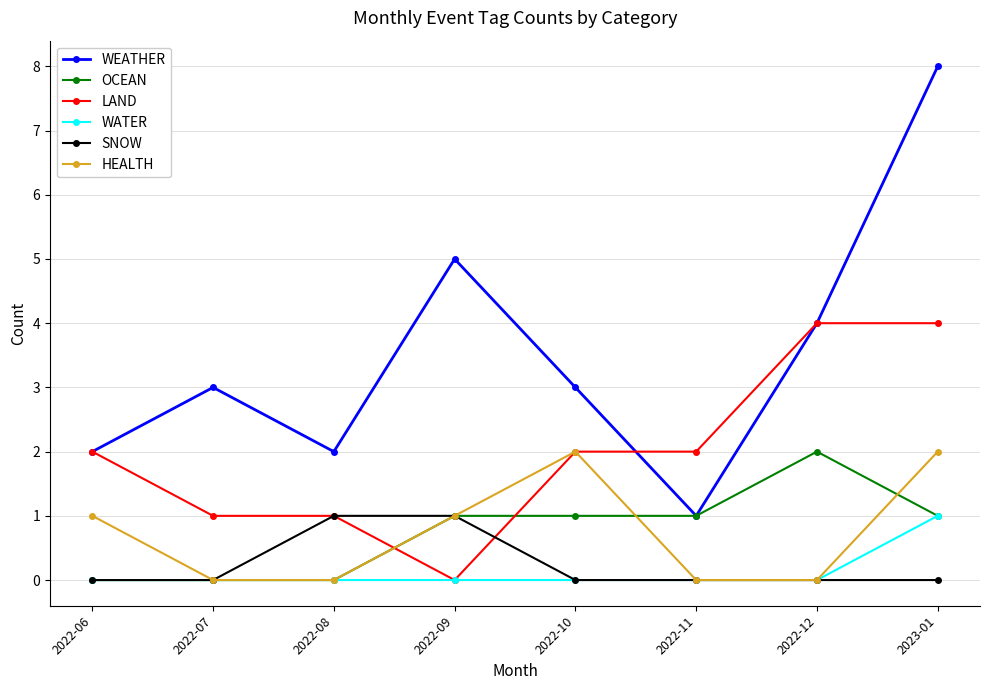

What are all the series names shown in the legend?

WEATHER, OCEAN, LAND, WATER, SNOW, HEALTH